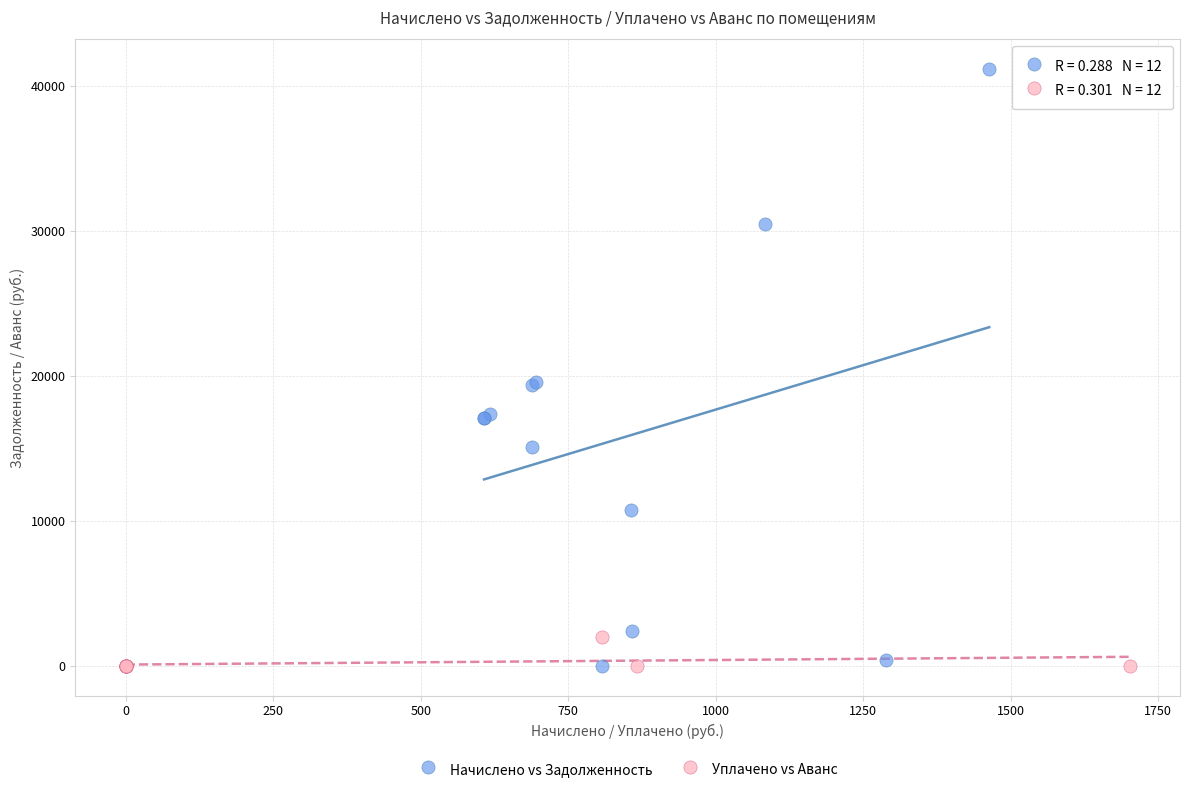

Which series contains the highest Y value?

Начислено vs Задолженность